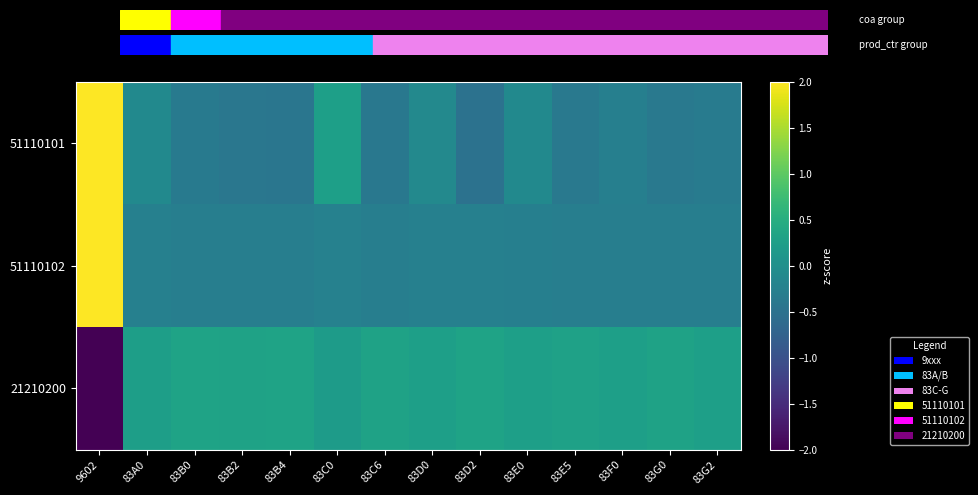

What is the difference between the highest and lowest values at 83D0?

0.5